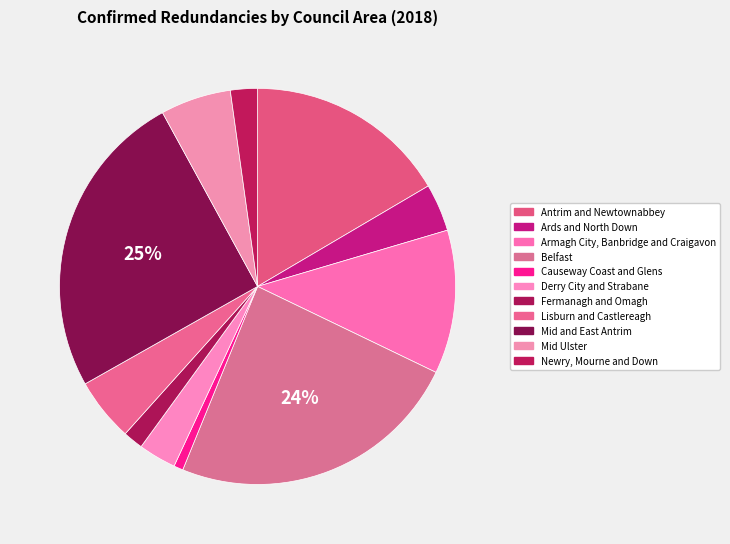

Approximately how many times larger is the value at Armagh City, Banbridge and Craigavon compared to Mid Ulster?

2.0